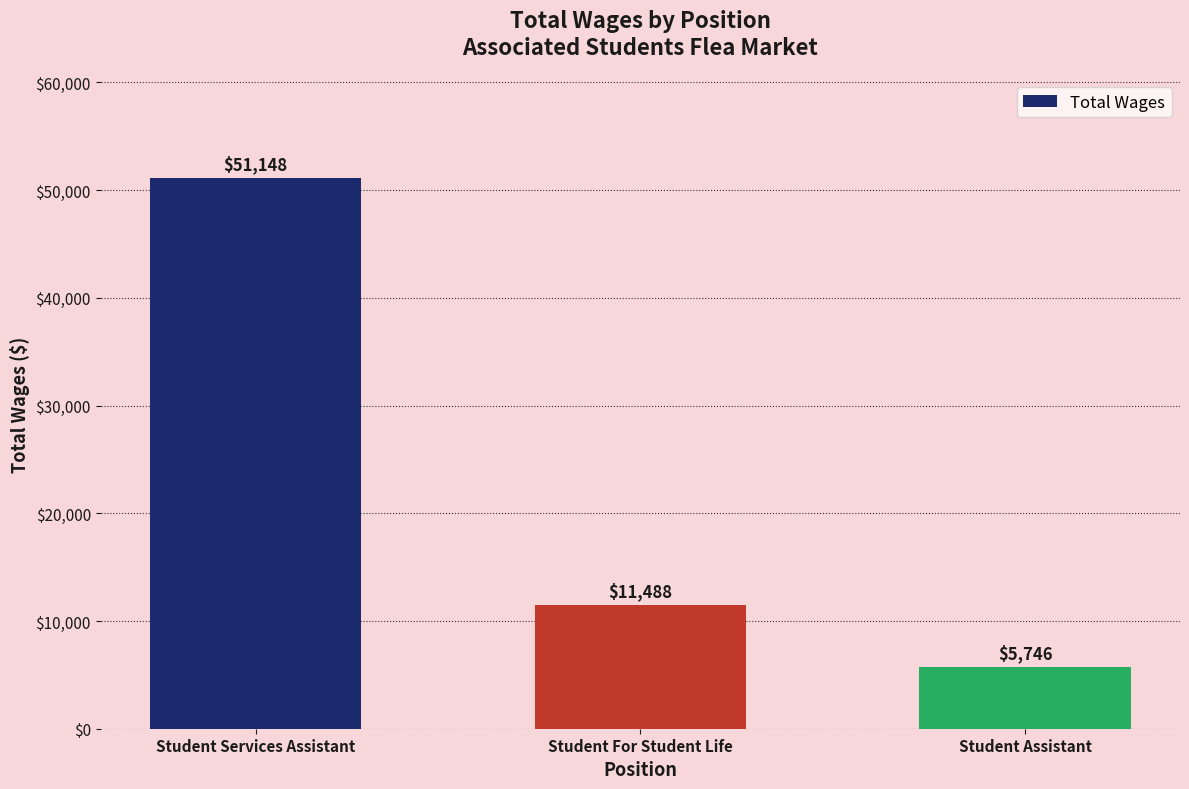

How many values are between 5746 and 51148?

3